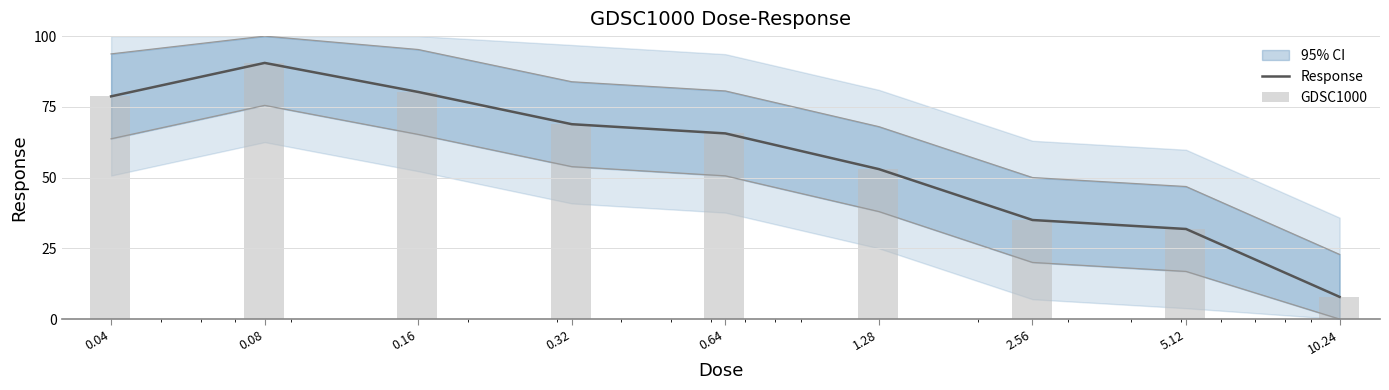

At how many categories does at least one series exceed 7?

9